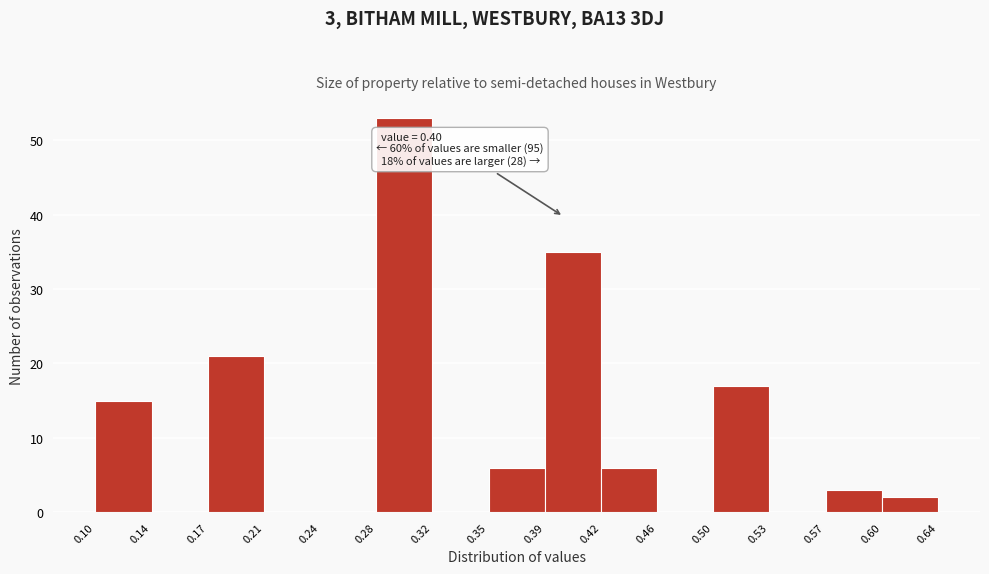

Over which range of the x-axis is the bar tallest?

0.28 to 0.32